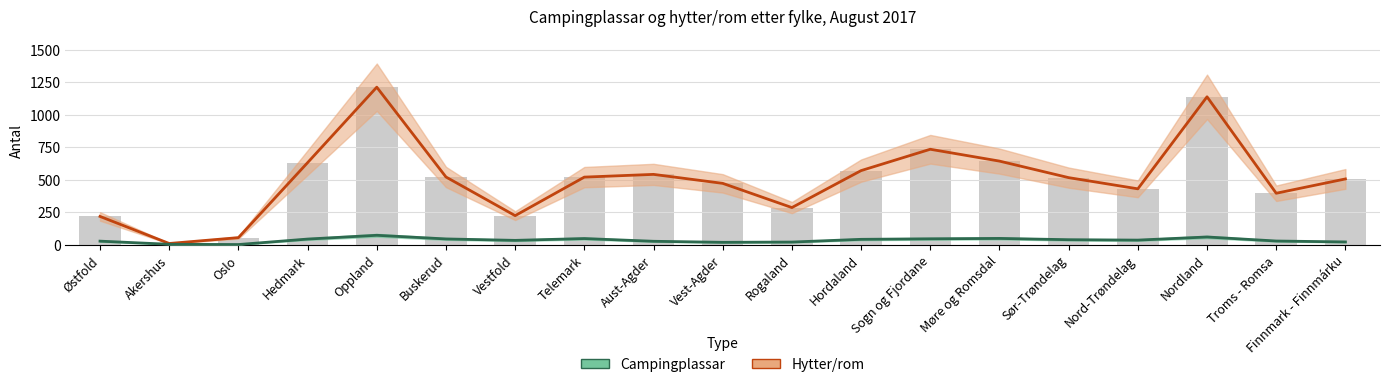

What is the label of the 7th bar from the left?

Vestfold